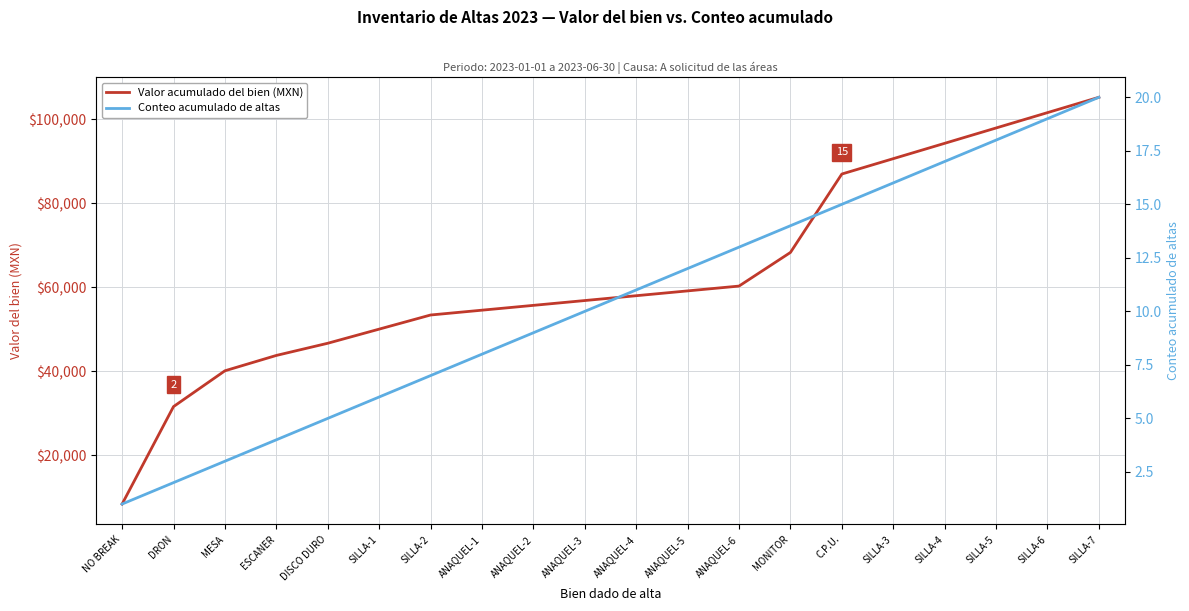

At how many categories does at least one series exceed 50430?

14